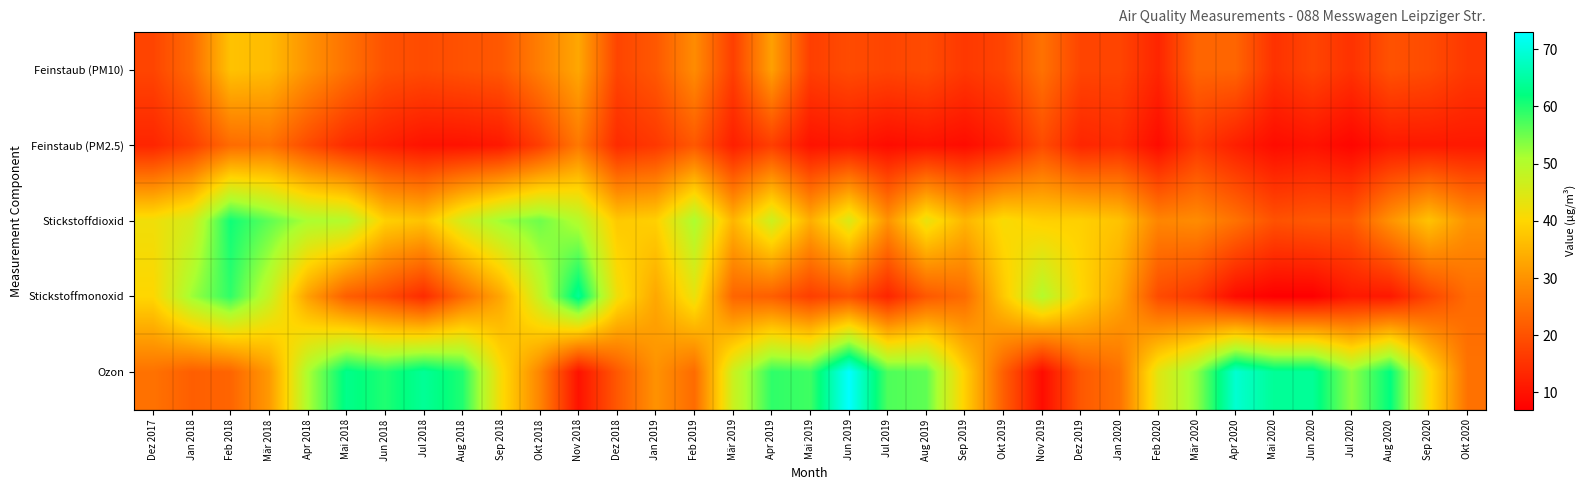

Reading right to left, list all the values displayed in this chart.

Feinstaub (PM10): Okt 2020=16	Sep 2020=19	Aug 2020=20	Jul 2020=15	Jun 2020=18	Mai 2020=15	Apr 2020=23	Mär 2020=23	Feb 2020=13	Jan 2020=18	Dez 2019=18	Nov 2019=25	Okt 2019=18	Sep 2019=16	Aug 2019=19	Jul 2019=18	Jun 2019=19	Mai 2019=17	Apr 2019=32	Mär 2019=17	Feb 2019=29	Jan 2019=21	Dez 2018=18	Nov 2018=33	Okt 2018=27	Sep 2018=21	Aug 2018=20	Jul 2018=19	Jun 2018=20	Mai 2018=25	Apr 2018=30	Mär 2018=36	Feb 2018=37	Jan 2018=24	Dez 2017=18
Feinstaub (PM2.5): Okt 2020=11	Sep 2020=11	Aug 2020=11	Jul 2020=8	Jun 2020=10	Mai 2020=9	Apr 2020=12	Mär 2020=16	Feb 2020=9	Jan 2020=14	Dez 2019=13	Nov 2019=19	Okt 2019=12	Sep 2019=9	Aug 2019=10	Jul 2019=9	Jun 2019=11	Mai 2019=10	Apr 2019=17	Mär 2019=12	Feb 2019=21	Jan 2019=16	Dez 2018=14	Nov 2018=26	Okt 2018=17	Sep 2018=11	Aug 2018=10	Jul 2018=10	Jun 2018=12	Mai 2018=14	Apr 2018=19	Mär 2018=25	Feb 2018=24	Jan 2018=17	Dez 2017=13
Stickstoffdioxid: Okt 2020=30	Sep 2020=37	Aug 2020=30	Jul 2020=21	Jun 2020=21	Mai 2020=20	Apr 2020=25	Mär 2020=29	Feb 2020=28	Jan 2020=37	Dez 2019=39	Nov 2019=39	Okt 2019=41	Sep 2019=35	Aug 2019=43	Jul 2019=30	Jun 2019=45	Mai 2019=34	Apr 2019=47	Mär 2019=35	Feb 2019=51	Jan 2019=39	Dez 2018=38	Nov 2018=50	Okt 2018=55	Sep 2018=52	Aug 2018=46	Jul 2018=37	Jun 2018=39	Mai 2018=50	Apr 2018=51	Mär 2018=56	Feb 2018=61	Jan 2018=46	Dez 2017=42
Stickstoffmonoxid: Okt 2020=24	Sep 2020=18	Aug 2020=11	Jul 2020=11	Jun 2020=7	Mai 2020=7	Apr 2020=9	Mär 2020=16	Feb 2020=19	Jan 2020=33	Dez 2019=40	Nov 2019=50	Okt 2019=38	Sep 2019=24	Aug 2019=21	Jul 2019=13	Jun 2019=20	Mai 2019=17	Apr 2019=22	Mär 2019=23	Feb 2019=43	Jan 2019=33	Dez 2018=42	Nov 2018=64	Okt 2018=48	Sep 2018=33	Aug 2018=24	Jul 2018=14	Jun 2018=19	Mai 2018=22	Apr 2018=32	Mär 2018=48	Feb 2018=59	Jan 2018=52	Dez 2017=40
Ozon: Okt 2020=25	Sep 2020=41	Aug 2020=62	Jul 2020=53	Jun 2020=64	Mai 2020=64	Apr 2020=69	Mär 2020=53	Feb 2020=44	Jan 2020=25	Dez 2019=21	Nov 2019=9	Okt 2019=22	Sep 2019=39	Aug 2019=56	Jul 2019=57	Jun 2019=73	Mai 2019=58	Apr 2019=59	Mär 2019=47	Feb 2019=24	Jan 2019=30	Dez 2018=21	Nov 2018=10	Okt 2018=28	Sep 2018=41	Aug 2018=60	Jul 2018=64	Jun 2018=60	Mai 2018=63	Apr 2018=51	Mär 2018=31	Feb 2018=23	Jan 2018=22	Dez 2017=25